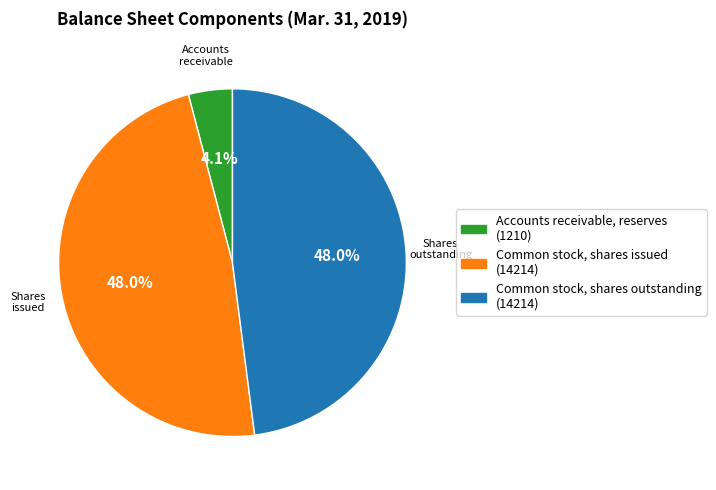

Between Common stock, shares issued and Accounts receivable, reserves, which is larger?

Common stock, shares issued